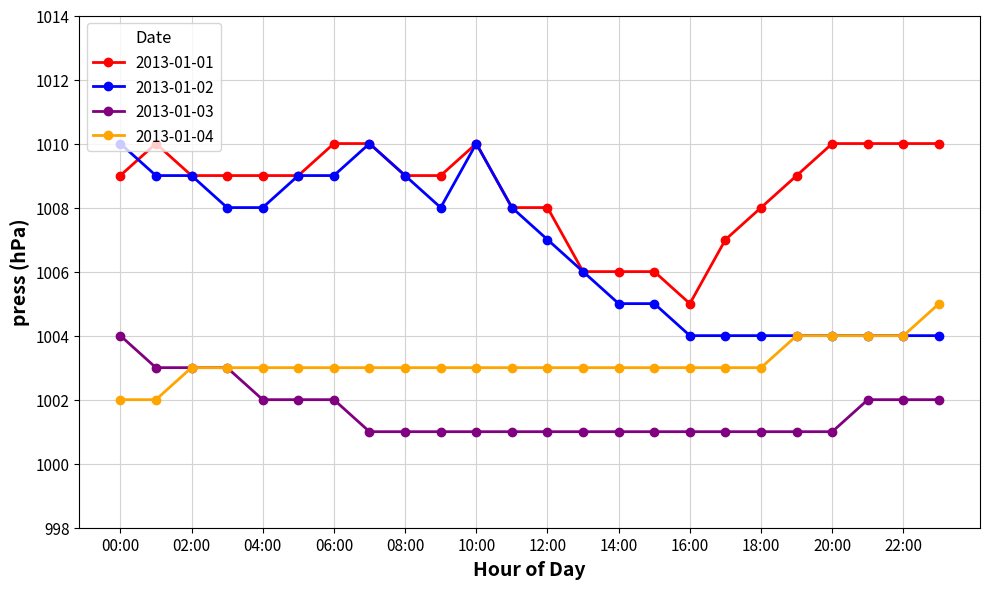

Which series has the largest range (max minus min)?

2013-01-02